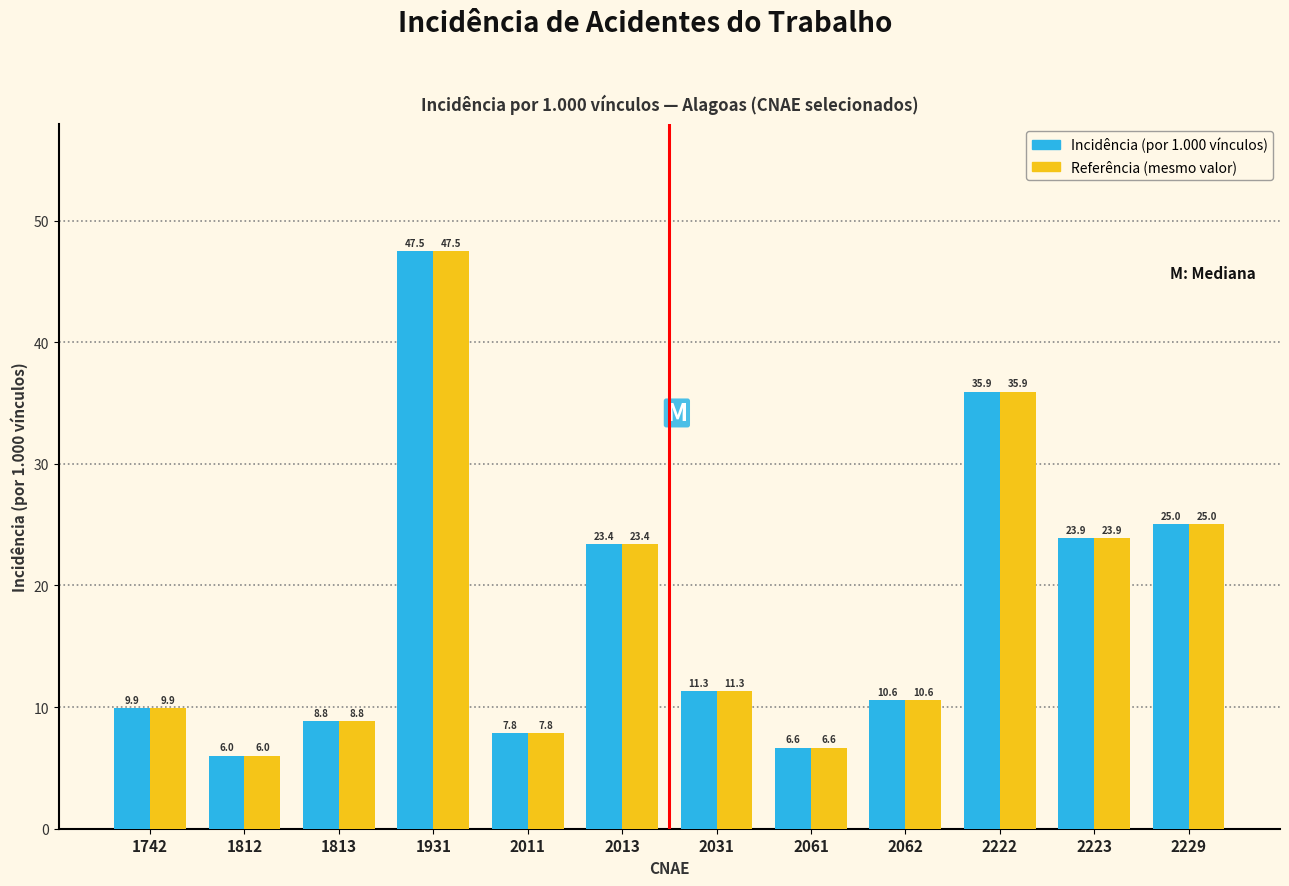

Rank the categories by Incidência (por 1.000 vínculos) value from highest to lowest.

1931, 2222, 2229, 2223, 2013, 2031, 2062, 1742, 1813, 2011, 2061, 1812